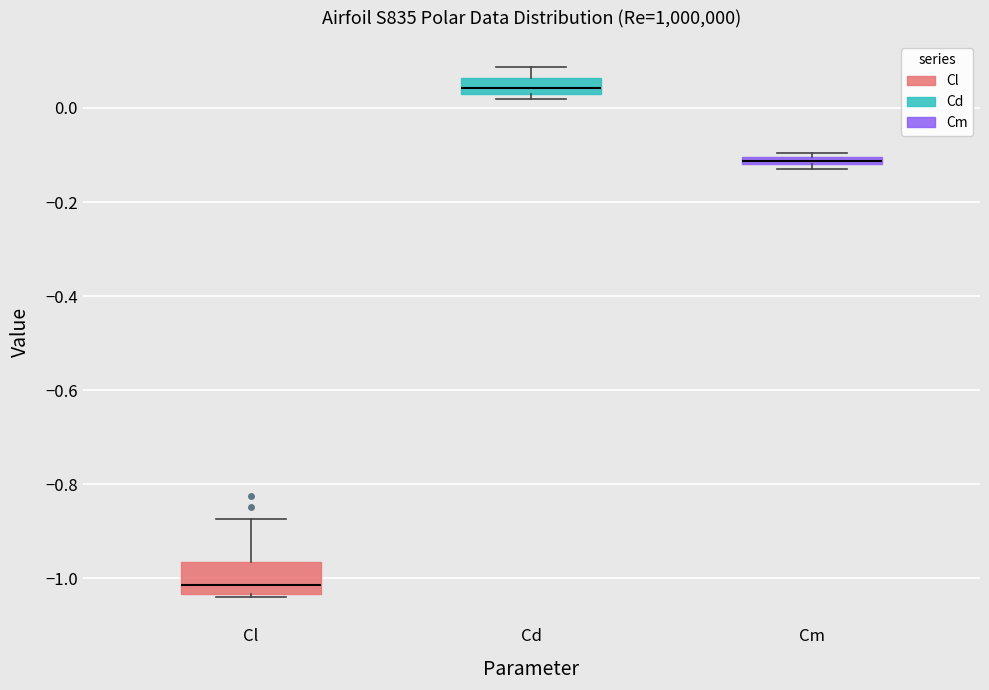

Comparing the boxes themselves (not the whiskers), which one is the tallest?

Cl